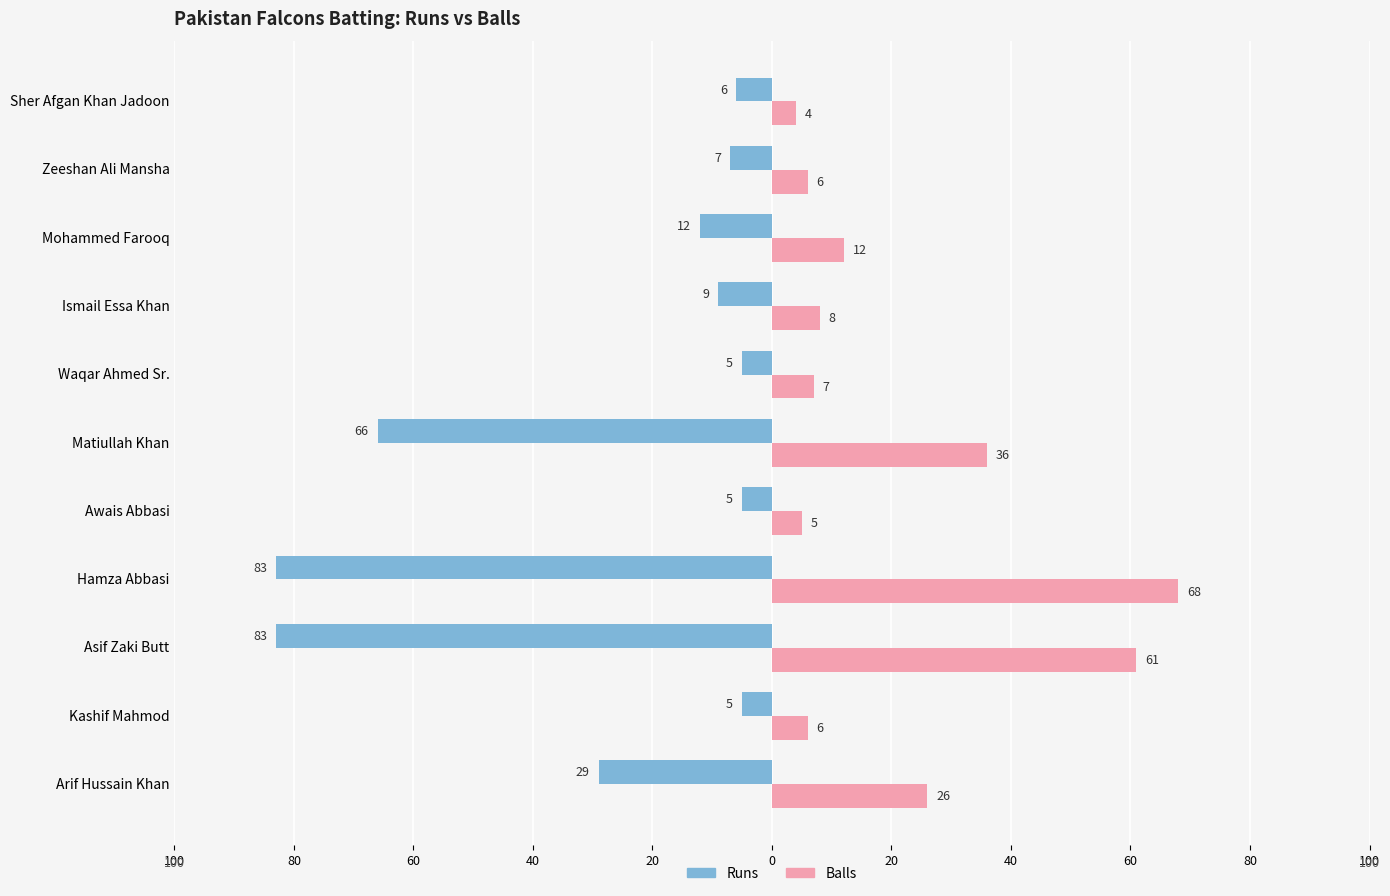

What are all the series names shown in the legend?

Runs, Balls